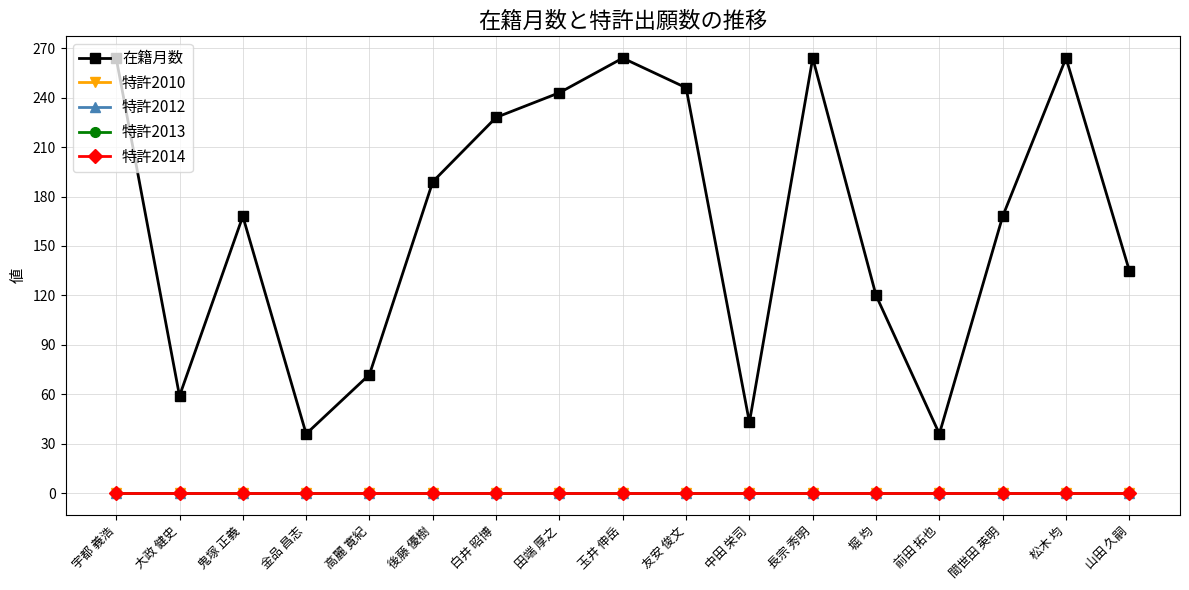

True or false: 特許2010 and 在籍月数 cross at least once.

False